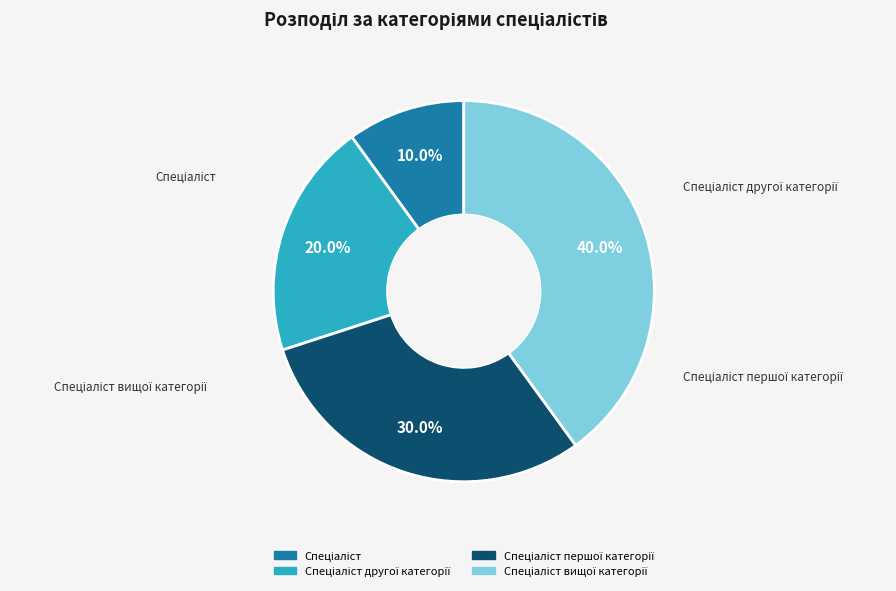

Does any single category account for the majority?

No